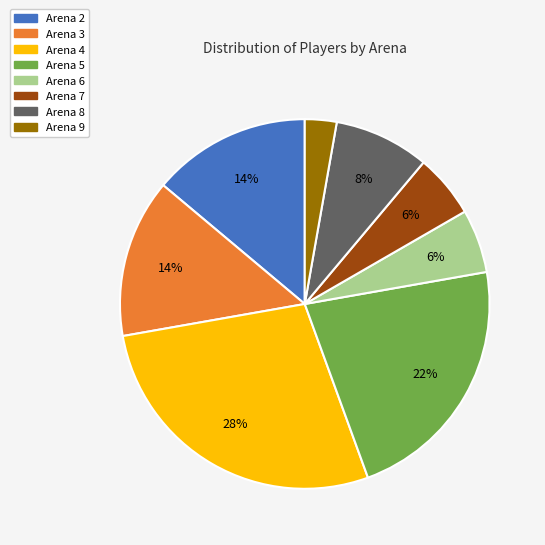

True or false: Arena 2 accounts for 1% of the total.

False